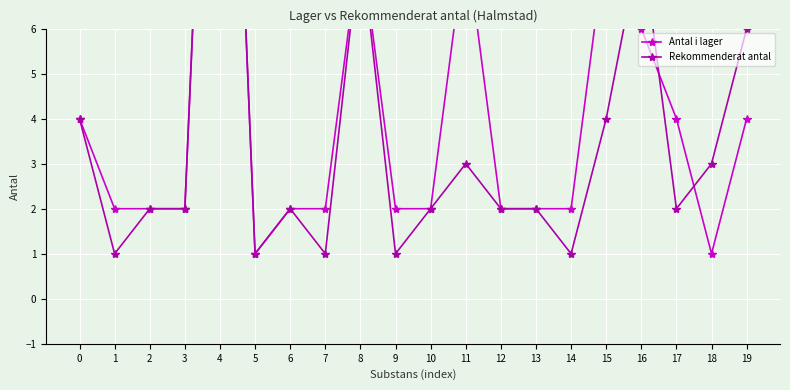

What is the value of the Antal i lager point at the 13th from the left?

2